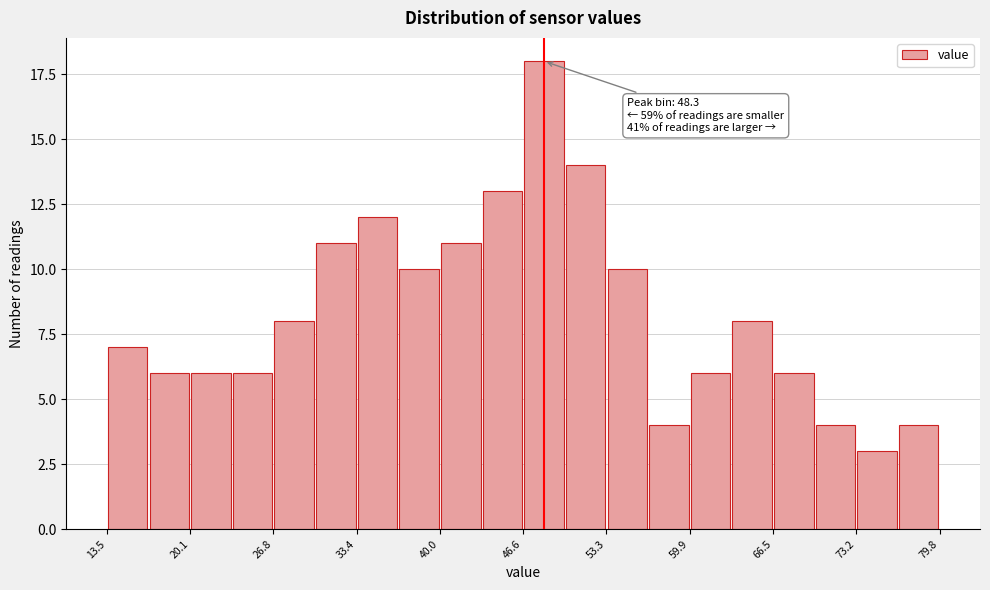

Around what value on the x-axis is the tallest bar? Give the approximate position of its centre, as read against the axis.

48